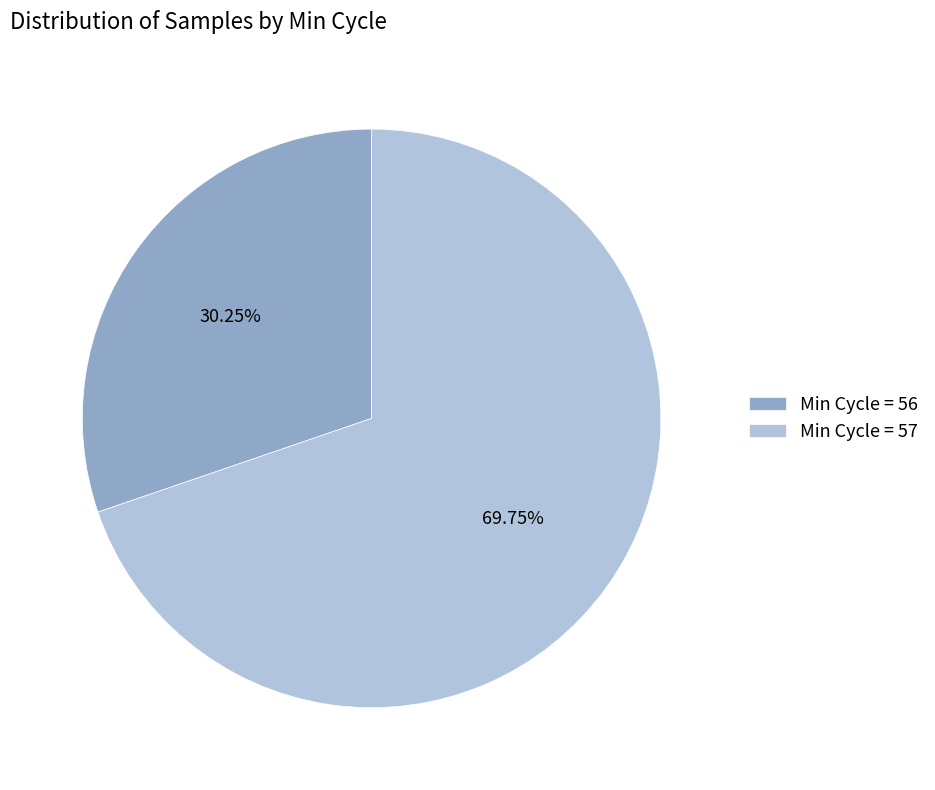

Rank the categories by value from highest to lowest.

Min Cycle = 57, Min Cycle = 56